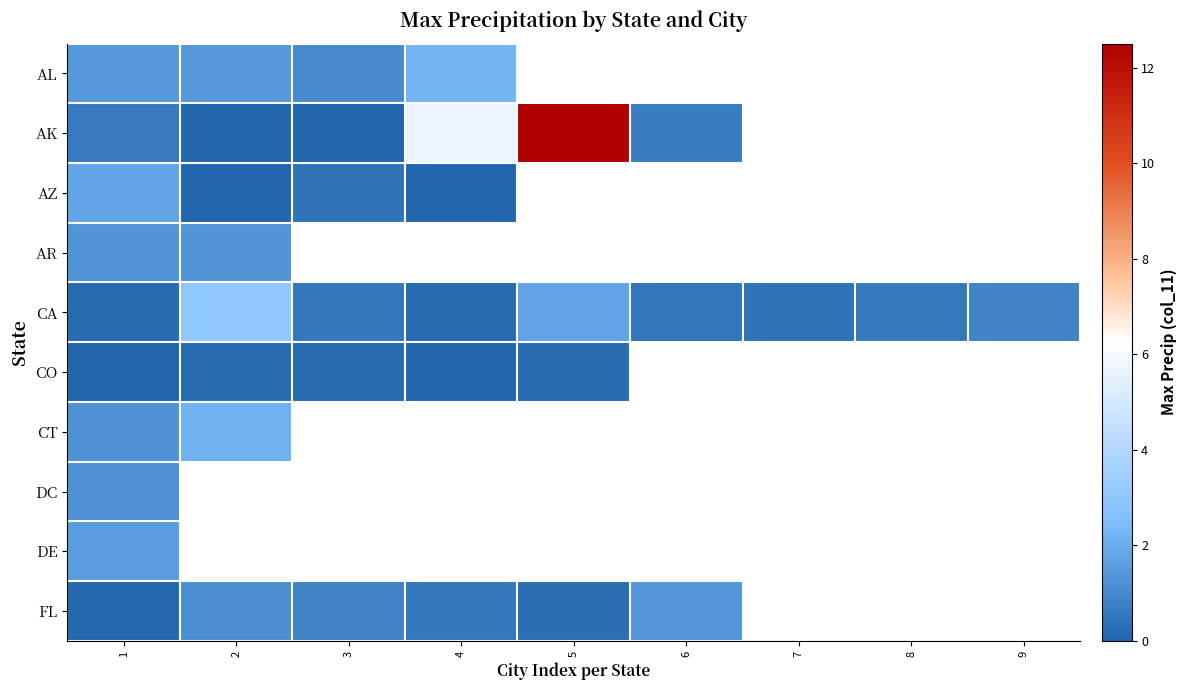

How many categories are shown in the chart?

9